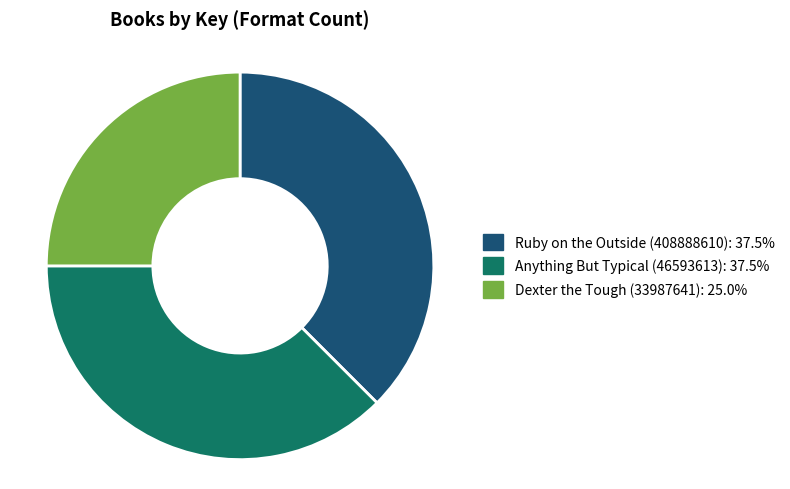

Is the sum of Dexter the Tough (33987641): 25.0% and Anything But Typical (46593613): 37.5% greater than half?

Yes